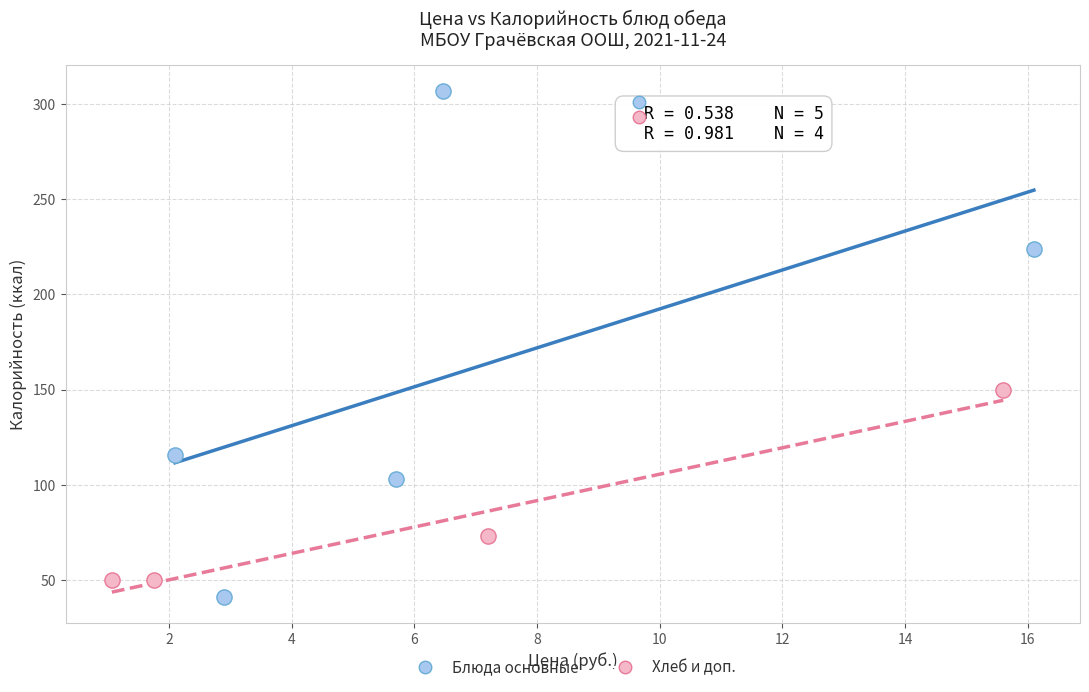

Which series has the largest Y range (max minus min)?

Блюда основные